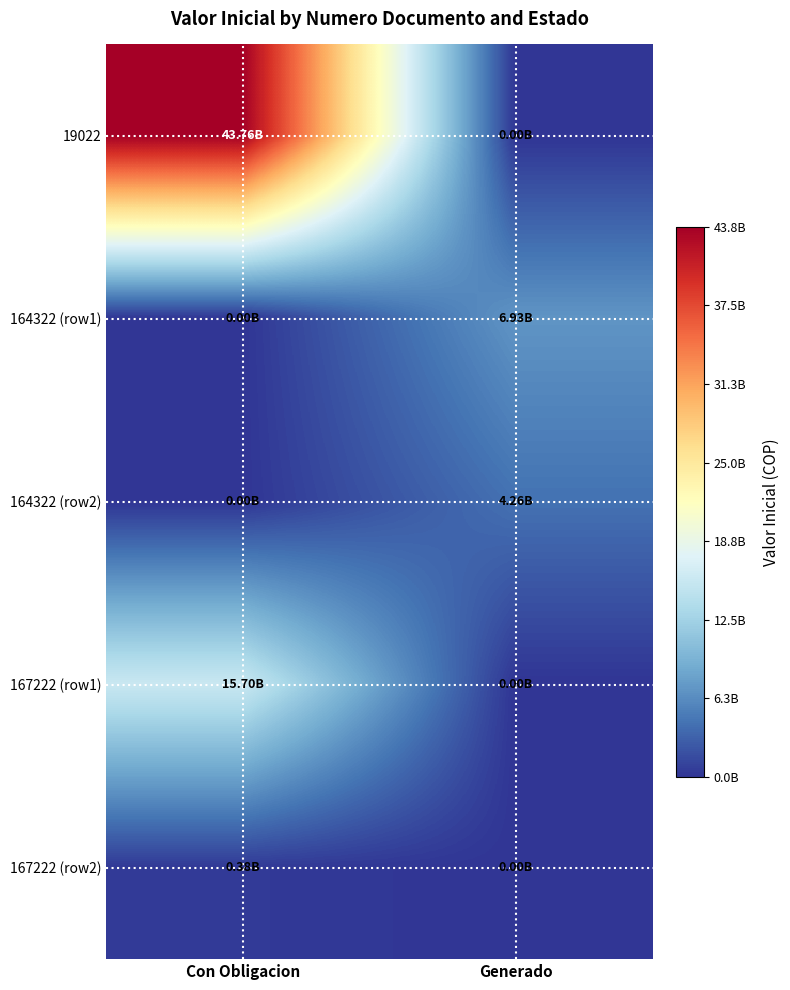

Reading left to right, extract all data points from this chart.

19022: Con Obligacion=43757500000	Generado=0
164322 (row1): Con Obligacion=0	Generado=6931500000
164322 (row2): Con Obligacion=0	Generado=4260878244
167222 (row1): Con Obligacion=15698798032	Generado=0
167222 (row2): Con Obligacion=381370807	Generado=0